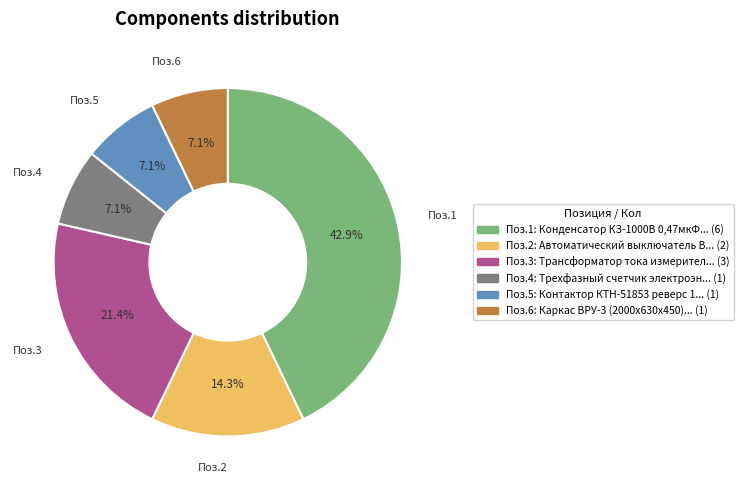

Approximately how many times larger is the value at Поз.1 compared to Поз.2?

3.0